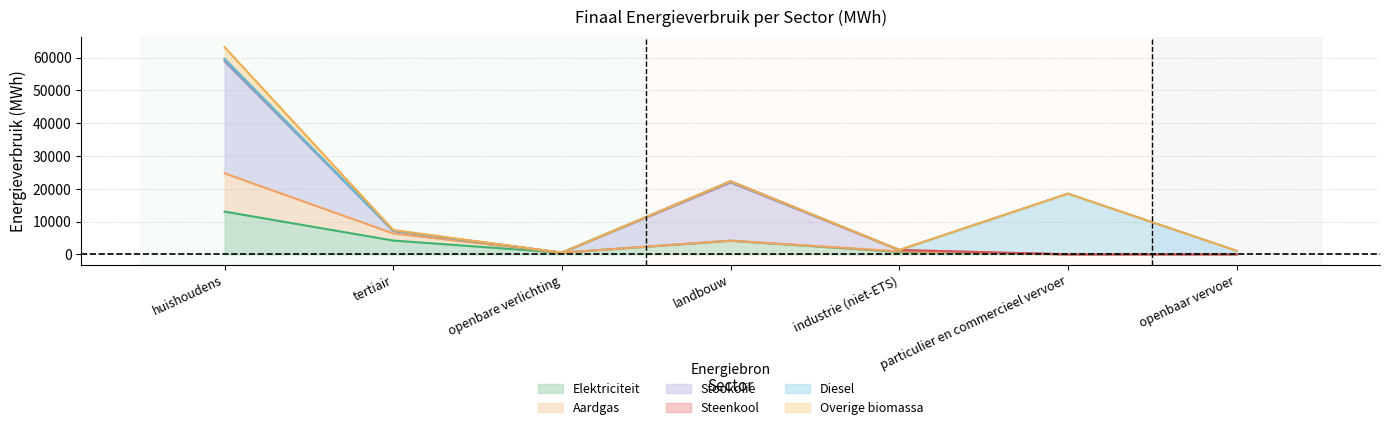

Which category has the highest value in the Elektriciteit series?

huishoudens